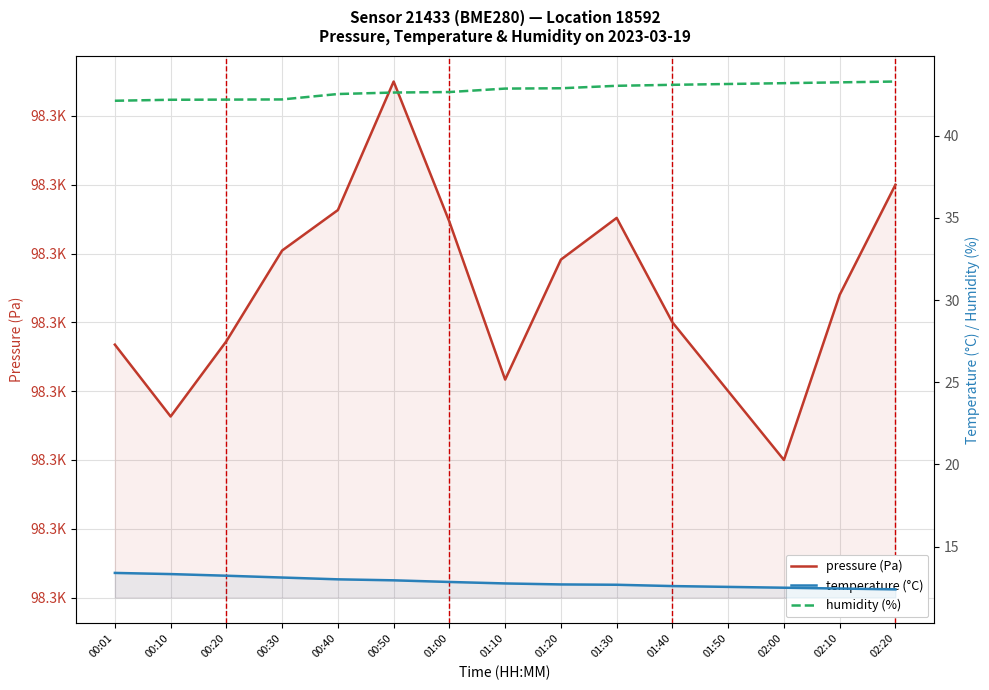

Reading left to right, list all the values displayed in this chart.

pressure (Pa): 00:01=98318.4	00:10=98313.2	00:20=98318.6	00:30=98325.2	00:40=98328.2	00:50=98337.5	01:00=98327.3	01:10=98315.8	01:20=98324.6	01:30=98327.6	01:40=98320.0	01:50=98315.0	02:00=98310.0	02:10=98322.0	02:20=98330.0
temperature (°C): 00:01=13.4	00:10=13.3	00:20=13.2	00:30=13.1	00:40=13.0	00:50=12.9	01:00=12.8	01:10=12.8	01:20=12.7	01:30=12.7	01:40=12.6	01:50=12.6	02:00=12.5	02:10=12.4	02:20=12.4
humidity (%): 00:01=42.1	00:10=42.2	00:20=42.2	00:30=42.2	00:40=42.5	00:50=42.6	01:00=42.7	01:10=42.9	01:20=42.9	01:30=43.0	01:40=43.1	01:50=43.1	02:00=43.2	02:10=43.2	02:20=43.3